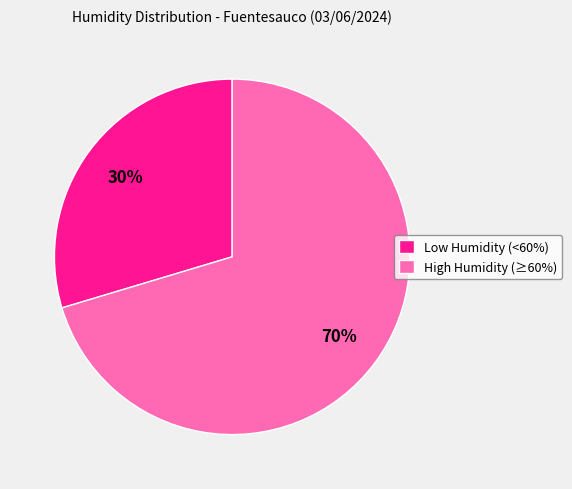

Is the sum of High Humidity (≥60%) and Low Humidity (<60%) greater than half?

Yes